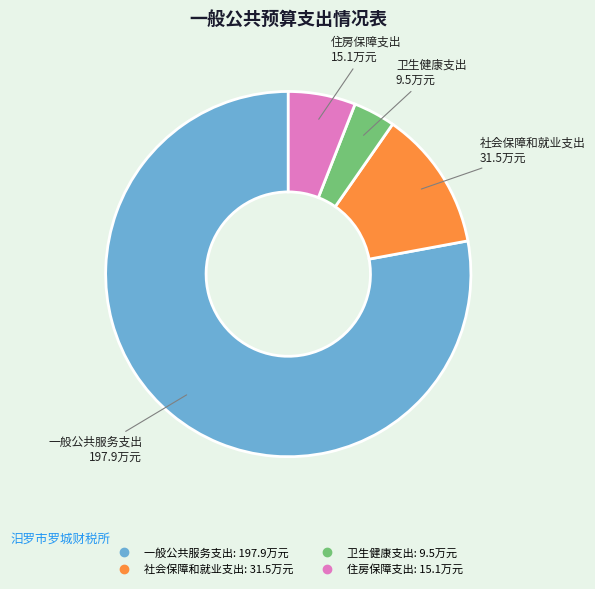

Is there a majority slice in this chart?

Yes